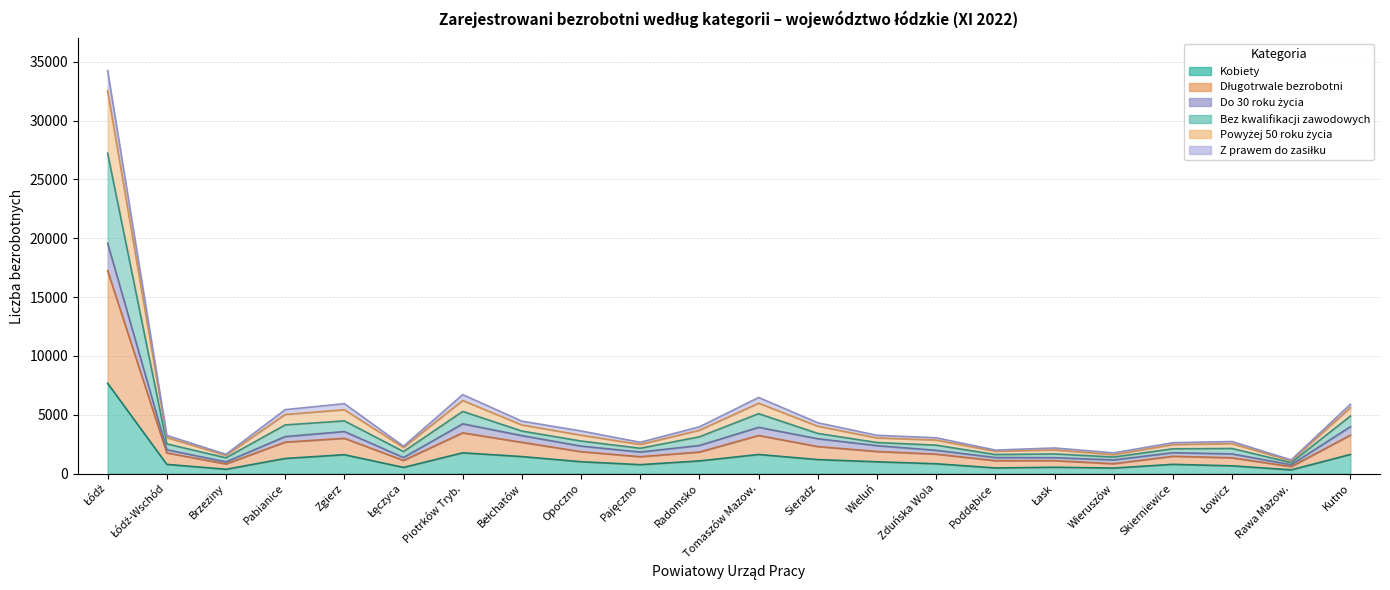

True or false: Długotrwale bezrobotni and Powyżej 50 roku życia cross at least once.

False